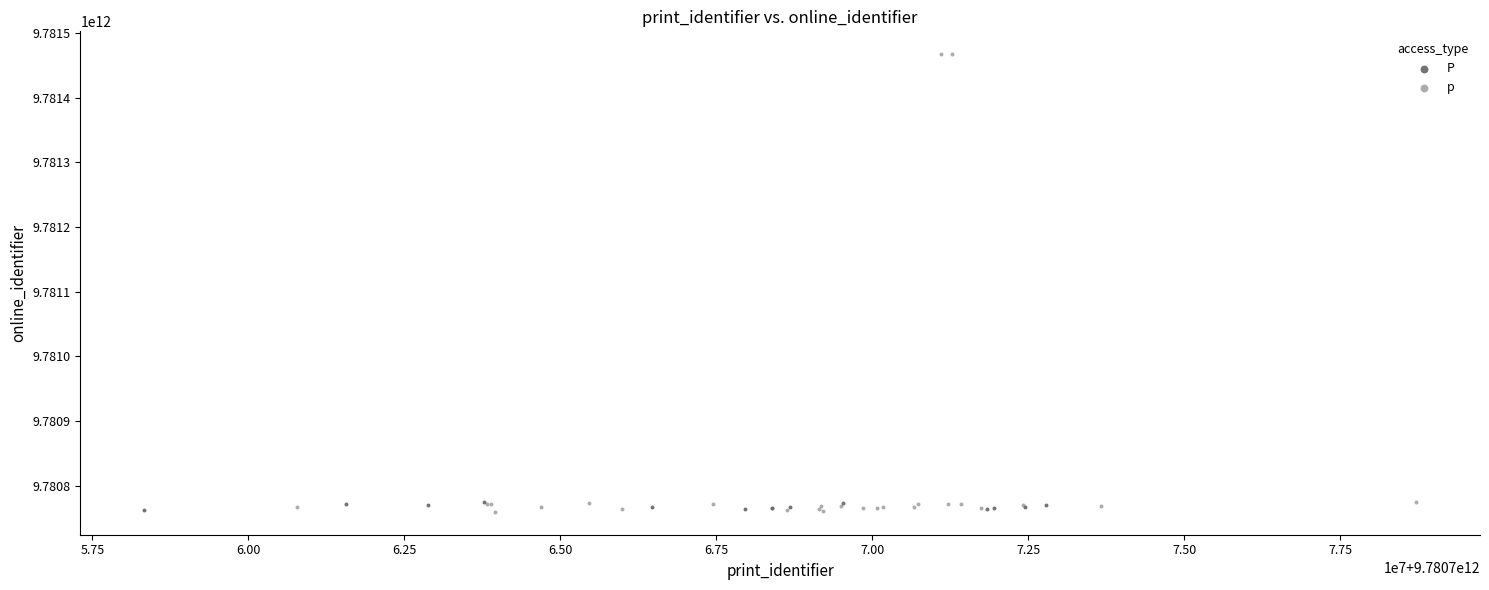

Which series reaches the maximum Y coordinate?

p